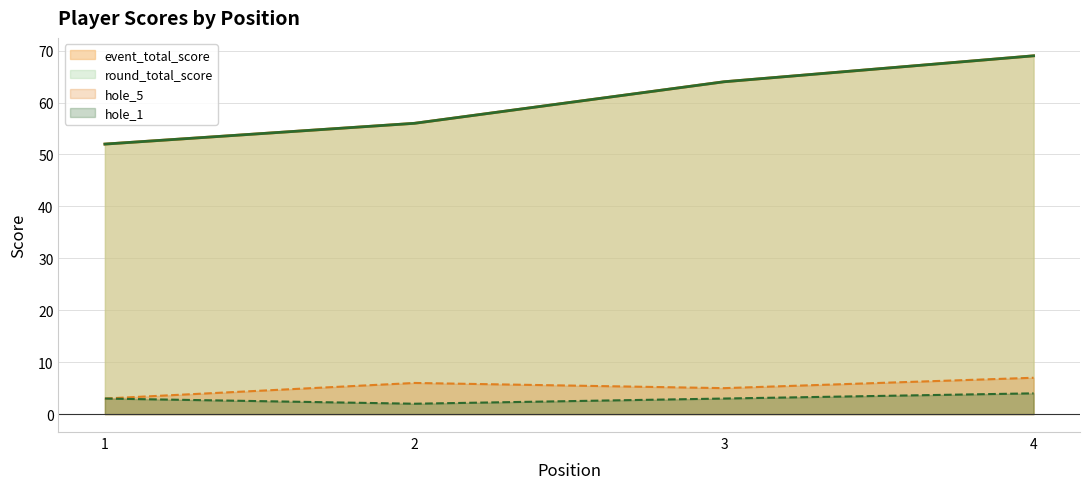

How many lines are shown in the chart?

4